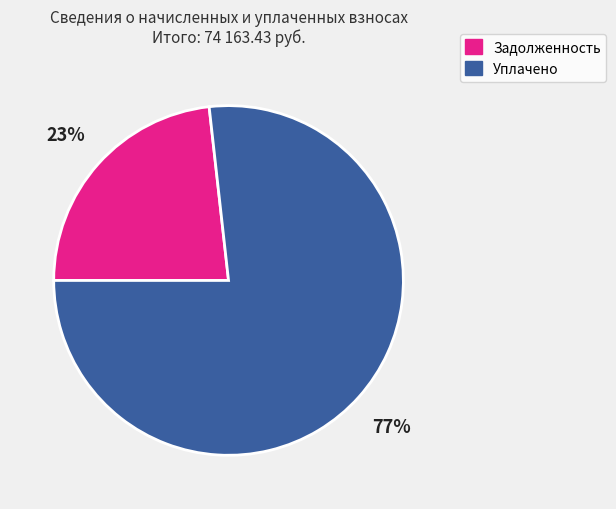

The Задолженность slice represents 31% of the pie. True or false?

False